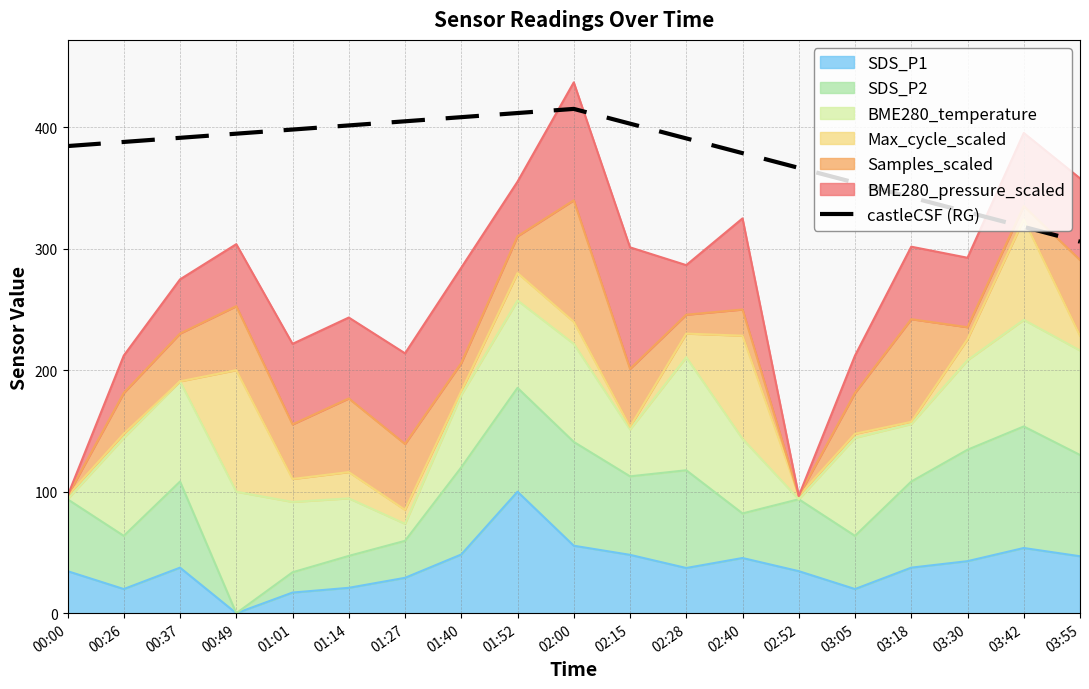

What value does the data have at 02:28?

390.7